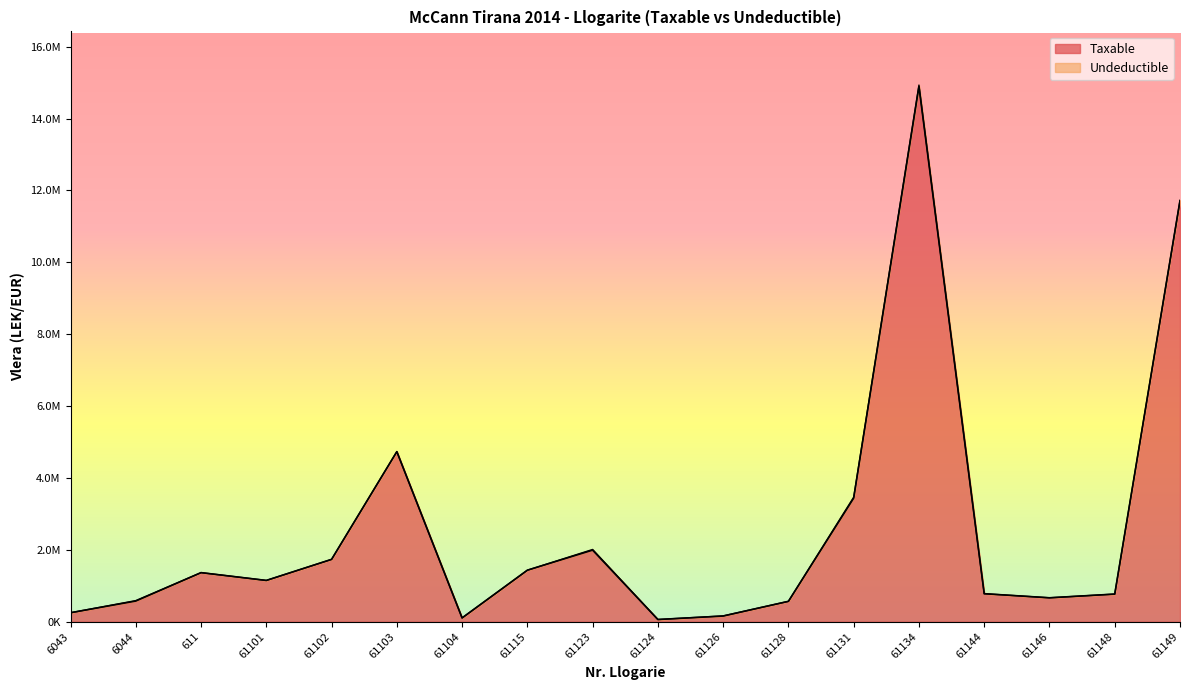

What is the change in value from 61103 to 61131?

-1293158.4